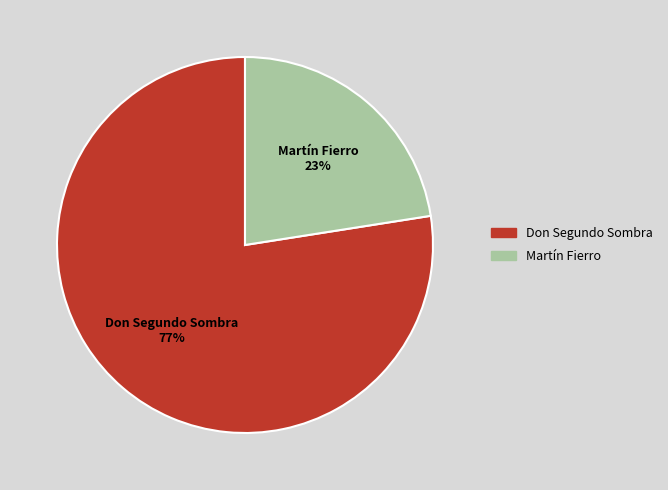

Combined, do Martín Fierro and Don Segundo Sombra account for over 50%?

Yes